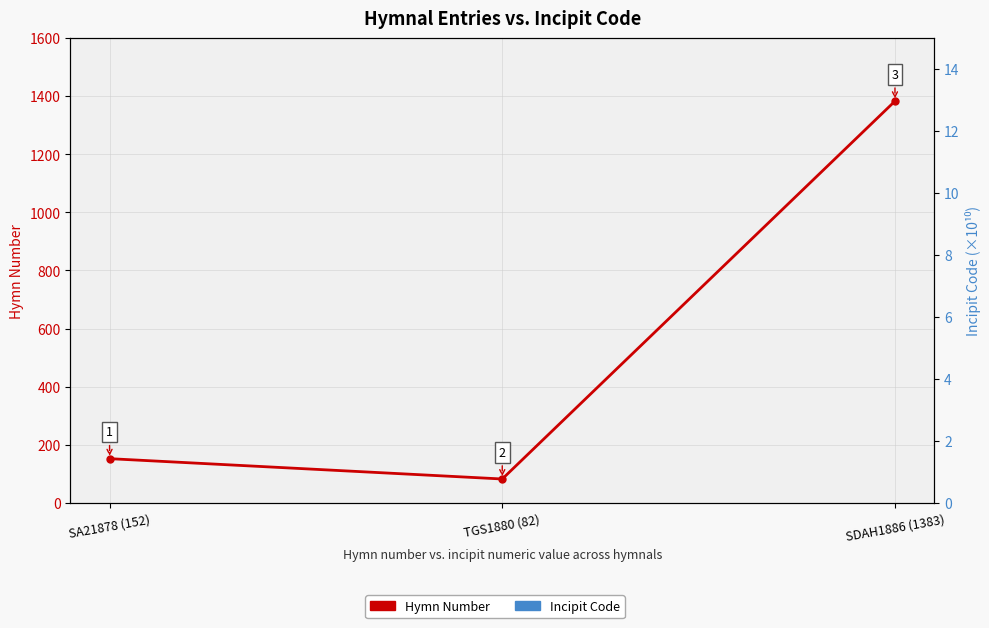

Does the chart have visible grid lines?

Yes